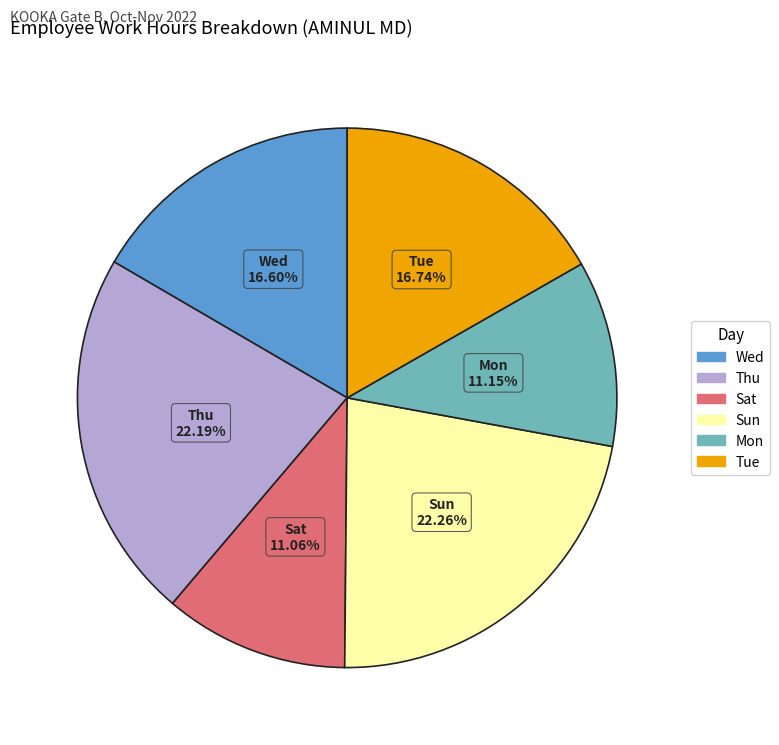

Count the number of slices in the pie.

6